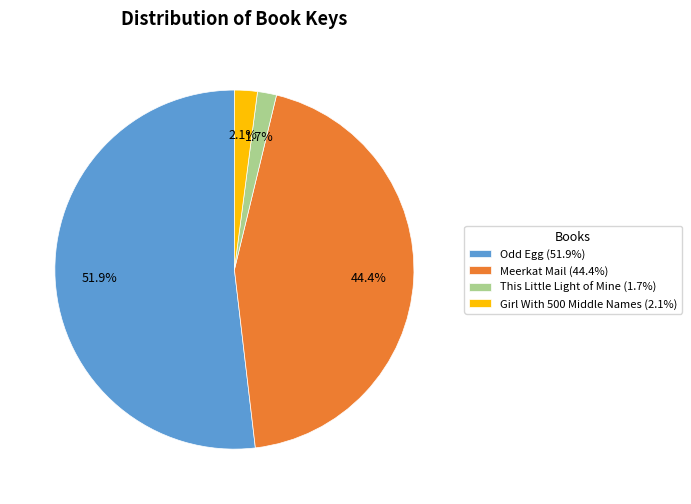

True or false: This Little Light of Mine accounts for 13% of the total.

False